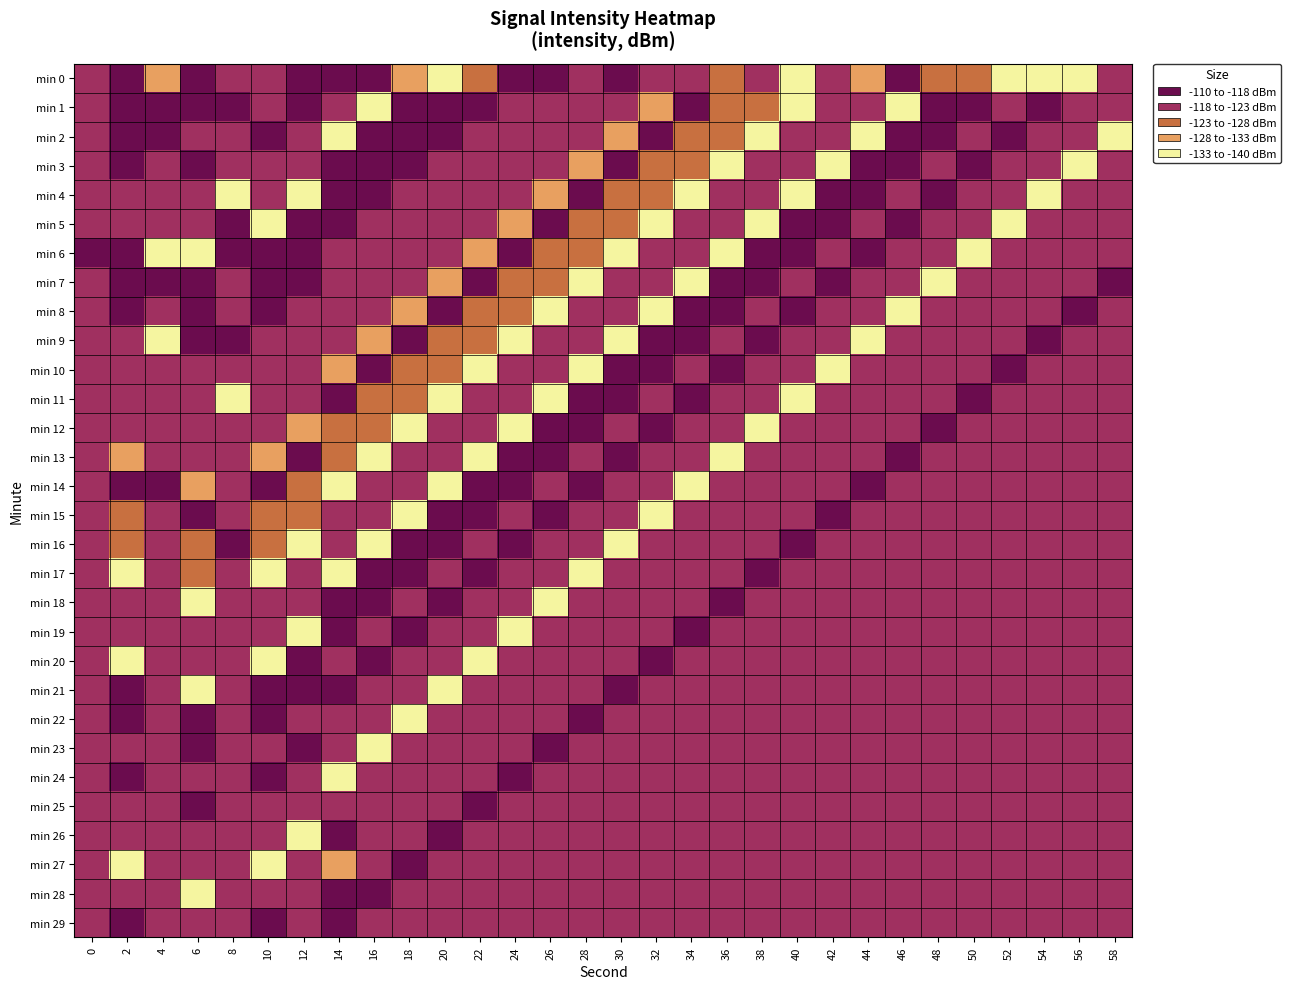

Reading left to right, what are all the values shown in this chart?

min 0: 0=-122.8	2=-116.3	4=-132.7	6=-115.0	8=-119.5	10=-121.7	12=-111.2	14=-116.6	16=-115.2	18=-129.3	20=-136.6	22=-124.2	24=-111.8	26=-114.9	28=-120.4	30=-117.5	32=-118.5	34=-119.9	36=-127.8	38=-122.5	40=-134.9	42=-122.4	44=-129.4	46=-115.4	48=-123.3	50=-127.6	52=-133.3	54=-138.2	56=-135.5	58=-120.2
min 1: 0=-120.9	2=-115.4	4=-115.4	6=-113.2	8=-114.2	10=-118.8	12=-116.7	14=-120.9	16=-133.9	18=-116.6	20=-115.2	22=-117.5	24=-118.5	26=-119.9	28=-122.5	30=-122.4	32=-129.4	34=-115.4	36=-123.3	38=-127.6	40=-133.3	42=-120.2	44=-119.1	46=-133.1	48=-115.4	50=-114.2	52=-118.8	54=-116.7	56=-120.5	58=-120.9
min 2: 0=-121.8	2=-113.2	4=-114.2	6=-118.8	8=-118.8	10=-116.7	12=-120.5	14=-133.9	16=-116.6	18=-115.2	20=-117.5	22=-118.5	24=-119.9	26=-122.5	28=-122.4	30=-129.4	32=-115.4	34=-123.3	36=-127.6	38=-133.3	40=-120.2	42=-119.1	44=-133.1	46=-115.4	48=-114.2	50=-118.8	52=-116.7	54=-120.5	56=-120.9	58=-133.9
min 3: 0=-119.6	2=-116.7	4=-120.5	6=-116.7	8=-119.1	10=-120.5	12=-120.9	14=-116.6	16=-115.2	18=-117.5	20=-118.5	22=-119.9	24=-122.5	26=-122.4	28=-129.4	30=-115.4	32=-123.3	34=-127.6	36=-133.3	38=-120.2	40=-119.1	42=-133.1	44=-115.4	46=-114.2	48=-118.8	50=-116.7	52=-120.5	54=-120.9	56=-133.9	58=-121.8
min 4: 0=-118.4	2=-120.5	4=-118.8	6=-120.5	8=-133.1	10=-120.9	12=-133.9	14=-115.2	16=-117.5	18=-118.5	20=-119.9	22=-122.5	24=-122.4	26=-129.4	28=-115.4	30=-123.3	32=-127.6	34=-133.3	36=-120.2	38=-119.1	40=-133.1	42=-115.4	44=-114.2	46=-118.8	48=-116.7	50=-120.5	52=-120.9	54=-133.9	56=-121.8	58=-119.6
min 5: 0=-120.2	2=-118.8	4=-119.1	6=-120.9	8=-115.4	10=-133.9	12=-116.6	14=-117.5	16=-118.5	18=-119.9	20=-122.5	22=-122.4	24=-129.4	26=-115.4	28=-123.3	30=-127.6	32=-133.3	34=-120.2	36=-119.1	38=-133.1	40=-115.4	42=-114.2	44=-118.8	46=-116.7	48=-120.5	50=-120.9	52=-133.9	54=-121.8	56=-119.6	58=-118.4
min 6: 0=-117.3	2=-116.6	4=-133.1	6=-133.9	8=-114.2	10=-116.6	12=-115.2	14=-118.5	16=-119.9	18=-122.5	20=-122.4	22=-129.4	24=-115.4	26=-123.3	28=-127.6	30=-133.3	32=-120.2	34=-119.1	36=-133.1	38=-115.4	40=-114.2	42=-118.8	44=-116.7	46=-120.5	48=-120.9	50=-133.9	52=-121.8	54=-119.6	56=-118.4	58=-120.2
min 7: 0=-119.9	2=-115.2	4=-116.7	6=-116.6	8=-120.5	10=-115.2	12=-117.5	14=-119.9	16=-122.5	18=-122.4	20=-129.4	22=-115.4	24=-123.3	26=-127.6	28=-133.3	30=-120.2	32=-119.1	34=-133.1	36=-115.4	38=-114.2	40=-118.8	42=-116.7	44=-120.5	46=-120.9	48=-133.9	50=-121.8	52=-119.6	54=-118.4	56=-120.2	58=-117.3
min 8: 0=-121.5	2=-117.5	4=-120.9	6=-115.2	8=-118.8	10=-117.5	12=-118.5	14=-122.5	16=-122.4	18=-129.4	20=-115.4	22=-123.3	24=-127.6	26=-133.3	28=-120.2	30=-119.1	32=-133.1	34=-115.4	36=-114.2	38=-118.8	40=-116.7	42=-120.5	44=-120.9	46=-133.9	48=-121.8	50=-119.6	52=-118.4	54=-120.2	56=-117.3	58=-119.9
min 9: 0=-118.9	2=-118.5	4=-133.9	6=-117.5	8=-116.7	10=-118.5	12=-119.9	14=-122.4	16=-129.4	18=-115.4	20=-123.3	22=-127.6	24=-133.3	26=-120.2	28=-119.1	30=-133.1	32=-115.4	34=-114.2	36=-118.8	38=-116.7	40=-120.5	42=-120.9	44=-133.9	46=-121.8	48=-119.6	50=-118.4	52=-120.2	54=-117.3	56=-119.9	58=-121.5
min 10: 0=-120.3	2=-119.9	4=-121.8	6=-118.5	8=-120.9	10=-119.9	12=-122.5	14=-129.4	16=-115.4	18=-123.3	20=-127.6	22=-133.3	24=-120.2	26=-119.1	28=-133.1	30=-115.4	32=-114.2	34=-118.8	36=-116.7	38=-120.5	40=-120.9	42=-133.9	44=-121.8	46=-119.6	48=-118.4	50=-120.2	52=-117.3	54=-119.9	56=-121.5	58=-118.9
min 11: 0=-119.6	2=-122.5	4=-119.6	6=-119.9	8=-133.9	10=-122.5	12=-122.4	14=-115.4	16=-123.3	18=-127.6	20=-133.3	22=-120.2	24=-119.1	26=-133.1	28=-115.4	30=-114.2	32=-118.8	34=-116.7	36=-120.5	38=-120.9	40=-133.9	42=-121.8	44=-119.6	46=-118.4	48=-120.2	50=-117.3	52=-119.9	54=-121.5	56=-118.9	58=-120.3
min 12: 0=-121.0	2=-122.4	4=-118.4	6=-122.5	8=-121.8	10=-122.4	12=-129.4	14=-123.3	16=-127.6	18=-133.3	20=-120.2	22=-119.1	24=-133.1	26=-115.4	28=-114.2	30=-118.8	32=-116.7	34=-120.5	36=-120.9	38=-133.9	40=-121.8	42=-119.6	44=-118.4	46=-120.2	48=-117.3	50=-119.9	52=-121.5	54=-118.9	56=-120.3	58=-119.6
min 13: 0=-118.8	2=-129.4	4=-120.2	6=-122.4	8=-119.6	10=-129.4	12=-115.4	14=-127.6	16=-133.3	18=-120.2	20=-119.1	22=-133.1	24=-115.4	26=-114.2	28=-118.8	30=-116.7	32=-120.5	34=-120.9	36=-133.9	38=-121.8	40=-119.6	42=-118.4	44=-120.2	46=-117.3	48=-119.9	50=-121.5	52=-118.9	54=-120.3	56=-119.6	58=-121.0
min 14: 0=-120.9	2=-115.4	4=-117.3	6=-129.4	8=-118.4	10=-115.4	12=-123.3	14=-133.3	16=-120.2	18=-119.1	20=-133.1	22=-115.4	24=-114.2	26=-118.8	28=-116.7	30=-120.5	32=-120.9	34=-133.9	36=-121.8	38=-119.6	40=-118.4	42=-120.2	44=-117.3	46=-119.9	48=-121.5	50=-118.9	52=-120.3	54=-119.6	56=-121.0	58=-118.8
min 15: 0=-119.2	2=-123.3	4=-119.9	6=-115.4	8=-120.2	10=-123.3	12=-127.6	14=-120.2	16=-119.1	18=-133.1	20=-115.4	22=-114.2	24=-118.8	26=-116.7	28=-120.5	30=-120.9	32=-133.9	34=-121.8	36=-119.6	38=-118.4	40=-120.2	42=-117.3	44=-119.9	46=-121.5	48=-118.9	50=-120.3	52=-119.6	54=-121.0	56=-118.8	58=-120.9
min 16: 0=-121.7	2=-127.6	4=-121.5	6=-123.3	8=-117.3	10=-127.6	12=-133.3	14=-119.1	16=-133.1	18=-115.4	20=-114.2	22=-118.8	24=-116.7	26=-120.5	28=-120.9	30=-133.9	32=-121.8	34=-119.6	36=-118.4	38=-120.2	40=-117.3	42=-119.9	44=-121.5	46=-118.9	48=-120.3	50=-119.6	52=-121.0	54=-118.8	56=-120.9	58=-119.2
min 17: 0=-118.3	2=-133.3	4=-118.9	6=-127.6	8=-119.9	10=-133.3	12=-120.2	14=-133.1	16=-115.4	18=-114.2	20=-118.8	22=-116.7	24=-120.5	26=-120.9	28=-133.9	30=-121.8	32=-119.6	34=-118.4	36=-120.2	38=-117.3	40=-119.9	42=-121.5	44=-118.9	46=-120.3	48=-119.6	50=-121.0	52=-118.8	54=-120.9	56=-119.2	58=-121.7
min 18: 0=-121.0	2=-120.2	4=-120.3	6=-133.3	8=-121.5	10=-120.2	12=-119.1	14=-115.4	16=-114.2	18=-118.8	20=-116.7	22=-120.5	24=-120.9	26=-133.9	28=-121.8	30=-119.6	32=-118.4	34=-120.2	36=-117.3	38=-119.9	40=-121.5	42=-118.9	44=-120.3	46=-119.6	48=-121.0	50=-118.8	52=-120.9	54=-119.2	56=-121.7	58=-118.3
min 19: 0=-119.4	2=-119.1	4=-119.6	6=-120.2	8=-118.9	10=-119.1	12=-133.1	14=-114.2	16=-118.8	18=-116.7	20=-120.5	22=-120.9	24=-133.9	26=-121.8	28=-119.6	30=-118.4	32=-120.2	34=-117.3	36=-119.9	38=-121.5	40=-118.9	42=-120.3	44=-119.6	46=-121.0	48=-118.8	50=-120.9	52=-119.2	54=-121.7	56=-118.3	58=-121.0
min 20: 0=-121.2	2=-133.1	4=-121.0	6=-119.1	8=-120.3	10=-133.1	12=-115.4	14=-118.8	16=-116.7	18=-120.5	20=-120.9	22=-133.9	24=-121.8	26=-119.6	28=-118.4	30=-120.2	32=-117.3	34=-119.9	36=-121.5	38=-118.9	40=-120.3	42=-119.6	44=-121.0	46=-118.8	48=-120.9	50=-119.2	52=-121.7	54=-118.3	56=-121.0	58=-119.4
min 21: 0=-118.7	2=-115.4	4=-118.8	6=-133.1	8=-119.6	10=-115.4	12=-114.2	14=-116.7	16=-120.5	18=-120.9	20=-133.9	22=-121.8	24=-119.6	26=-118.4	28=-120.2	30=-117.3	32=-119.9	34=-121.5	36=-118.9	38=-120.3	40=-119.6	42=-121.0	44=-118.8	46=-120.9	48=-119.2	50=-121.7	52=-118.3	54=-121.0	56=-119.4	58=-121.2
min 22: 0=-120.3	2=-114.2	4=-120.9	6=-115.4	8=-121.0	10=-114.2	12=-118.8	14=-120.5	16=-120.9	18=-133.9	20=-121.8	22=-119.6	24=-118.4	26=-120.2	28=-117.3	30=-119.9	32=-121.5	34=-118.9	36=-120.3	38=-119.6	40=-121.0	42=-118.8	44=-120.9	46=-119.2	48=-121.7	50=-118.3	52=-121.0	54=-119.4	56=-121.2	58=-118.7
min 23: 0=-119.8	2=-118.8	4=-119.2	6=-114.2	8=-118.8	10=-118.8	12=-116.7	14=-120.9	16=-133.9	18=-121.8	20=-119.6	22=-118.4	24=-120.2	26=-117.3	28=-119.9	30=-121.5	32=-118.9	34=-120.3	36=-119.6	38=-121.0	40=-118.8	42=-120.9	44=-119.2	46=-121.7	48=-118.3	50=-121.0	52=-119.4	54=-121.2	56=-118.7	58=-120.3
min 24: 0=-121.4	2=-116.7	4=-121.7	6=-118.8	8=-120.9	10=-116.7	12=-120.5	14=-133.9	16=-121.8	18=-119.6	20=-118.4	22=-120.2	24=-117.3	26=-119.9	28=-121.5	30=-118.9	32=-120.3	34=-119.6	36=-121.0	38=-118.8	40=-120.9	42=-119.2	44=-121.7	46=-118.3	48=-121.0	50=-119.4	52=-121.2	54=-118.7	56=-120.3	58=-119.8
min 25: 0=-118.9	2=-120.5	4=-118.3	6=-116.7	8=-119.2	10=-120.5	12=-120.9	14=-122.5	16=-119.6	18=-118.4	20=-120.2	22=-117.3	24=-119.9	26=-121.5	28=-118.9	30=-120.3	32=-119.6	34=-121.0	36=-118.8	38=-120.9	40=-119.2	42=-121.7	44=-118.3	46=-121.0	48=-119.4	50=-121.2	52=-118.7	54=-120.3	56=-119.8	58=-121.4
min 26: 0=-120.6	2=-120.9	4=-121.0	6=-120.5	8=-121.7	10=-120.9	12=-133.9	14=-116.3	16=-118.4	18=-120.2	20=-117.3	22=-119.9	24=-121.5	26=-118.9	28=-120.3	30=-119.6	32=-121.0	34=-118.8	36=-120.9	38=-119.2	40=-121.7	42=-118.3	44=-121.0	46=-119.4	48=-121.2	50=-118.7	52=-120.3	54=-119.8	56=-121.4	58=-118.9
min 27: 0=-119.3	2=-133.9	4=-119.4	6=-120.9	8=-118.3	10=-133.9	12=-121.8	14=-132.7	16=-120.2	18=-117.3	20=-119.9	22=-121.5	24=-118.9	26=-120.3	28=-119.6	30=-121.0	32=-118.8	34=-120.9	36=-119.2	38=-121.7	40=-118.3	42=-121.0	44=-119.4	46=-121.2	48=-118.7	50=-120.3	52=-119.8	54=-121.4	56=-118.9	58=-120.6
min 28: 0=-121.8	2=-122.5	4=-121.2	6=-133.9	8=-121.0	10=-122.5	12=-119.6	14=-115.4	16=-117.3	18=-119.9	20=-121.5	22=-118.9	24=-120.3	26=-119.6	28=-121.0	30=-118.8	32=-120.9	34=-119.2	36=-121.7	38=-118.3	40=-121.0	42=-119.4	44=-121.2	46=-118.7	48=-120.3	50=-119.8	52=-121.4	54=-118.9	56=-120.6	58=-119.3
min 29: 0=-118.6	2=-116.3	4=-118.7	6=-122.5	8=-119.4	10=-116.3	12=-118.4	14=-114.2	16=-119.9	18=-121.5	20=-118.9	22=-120.3	24=-119.6	26=-121.0	28=-118.8	30=-120.9	32=-119.2	34=-121.7	36=-118.3	38=-121.0	40=-119.4	42=-121.2	44=-118.7	46=-120.3	48=-119.8	50=-121.4	52=-118.9	54=-120.6	56=-119.3	58=-121.8